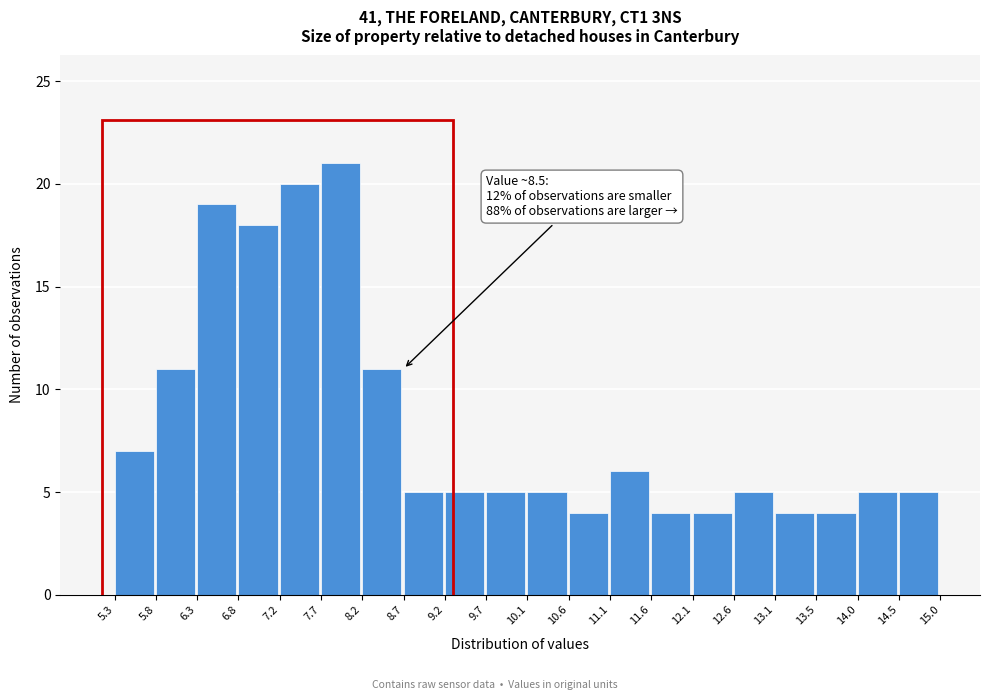

Which range on the x-axis has the tallest bar?

7.7 to 8.2